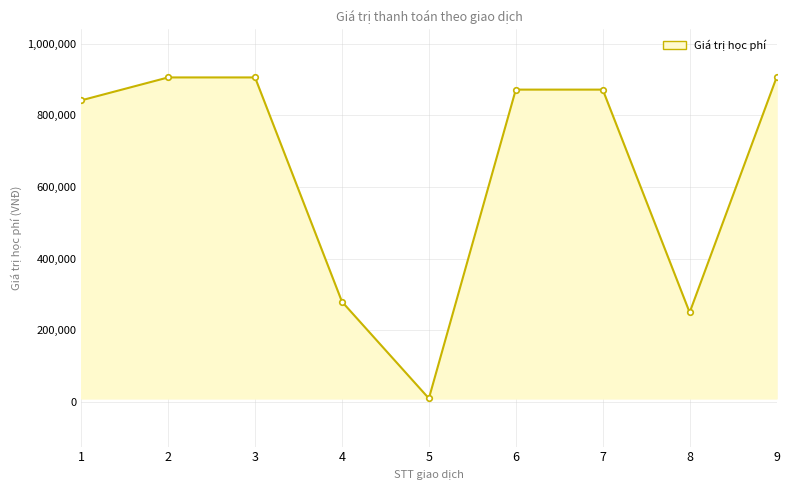

How many values are below 872000?

4